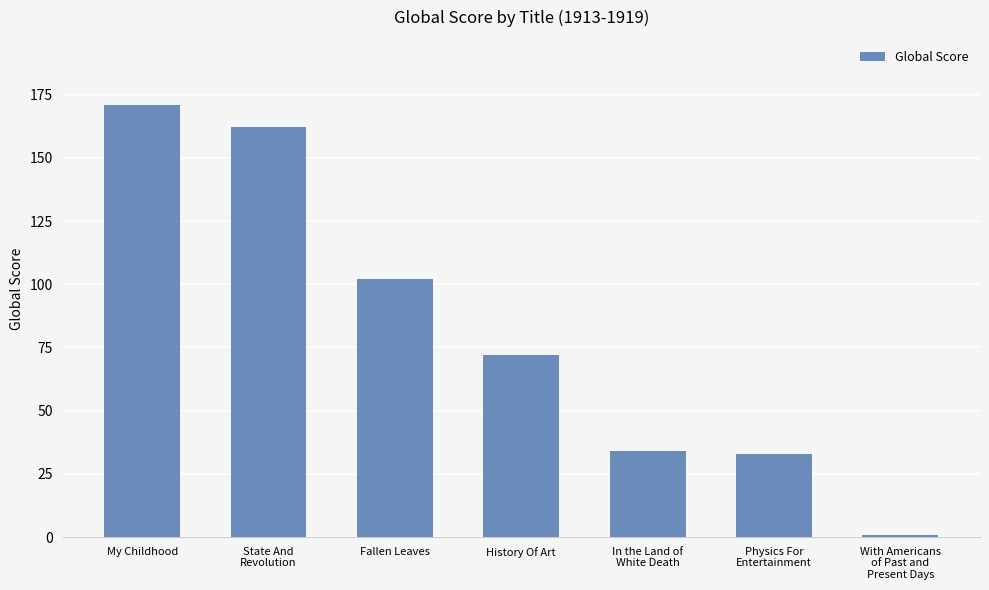

What is the difference between the values at With Americans
of Past and
Present Days and In the Land of
White Death?

33